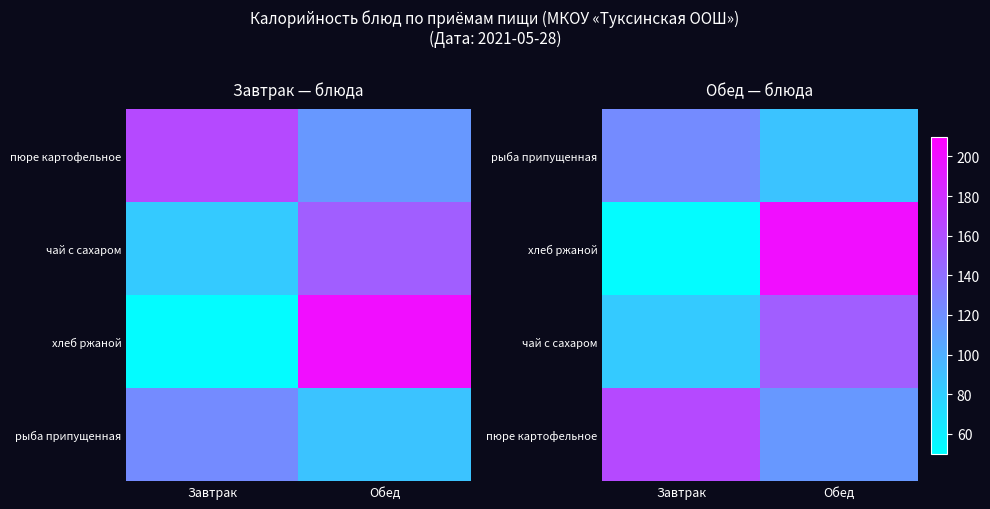

Rank the categories by хлеб ржаной value from lowest to highest.

Завтрак, Обед